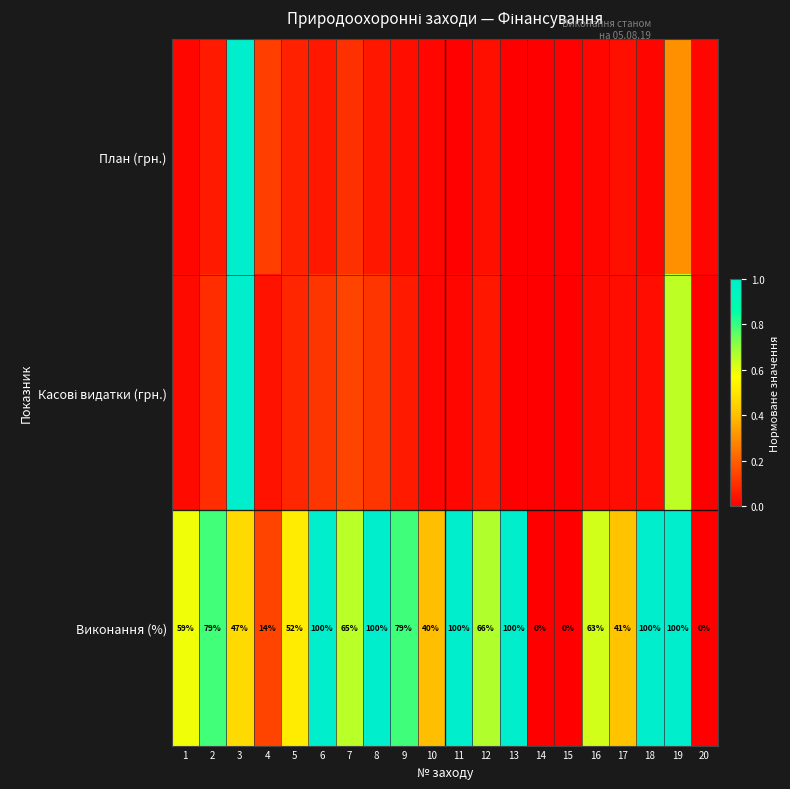

How many values in the Виконання (%) series are below 65?

10